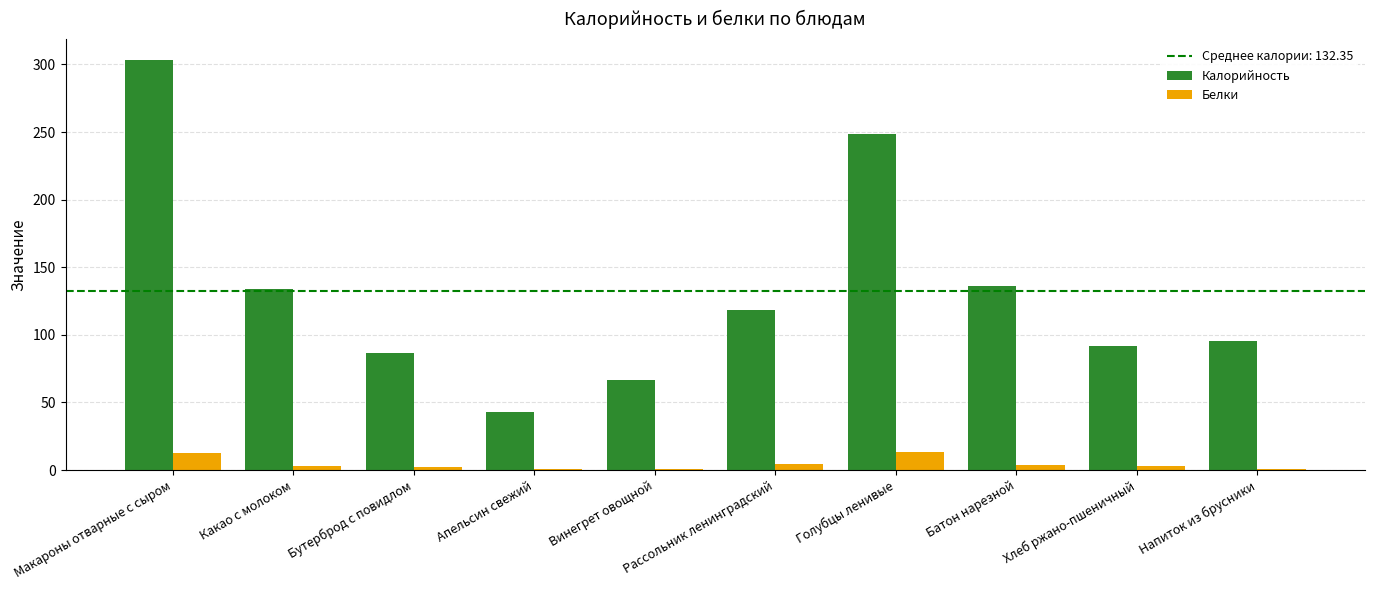

True or false: Калорийность has a value of 43.0 at Апельсин свежий.

True